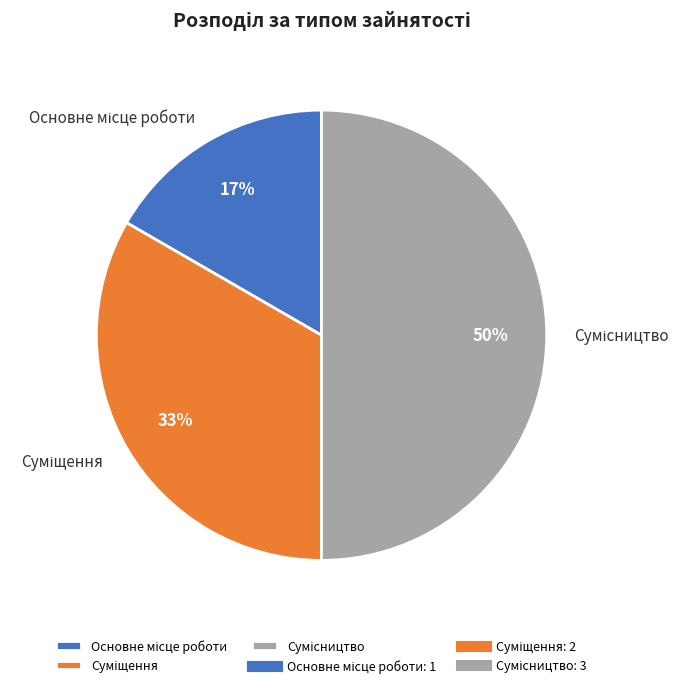

Count the number of slices in the pie.

3